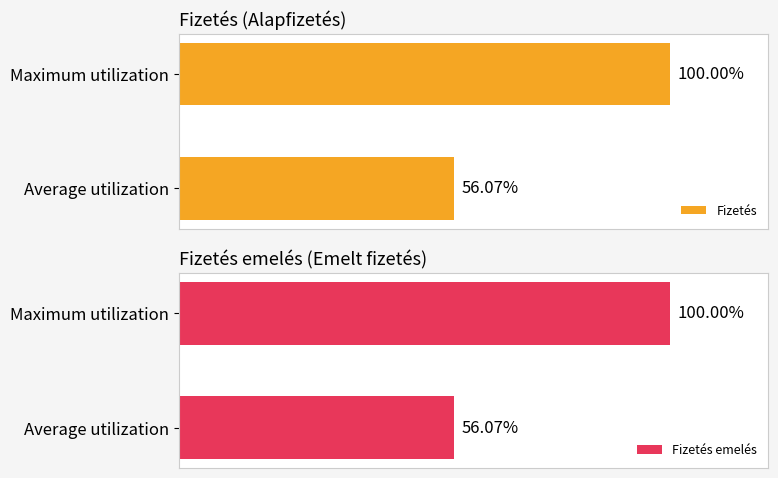

The Fizetés series shows 168.2 at 1. True or false?

False